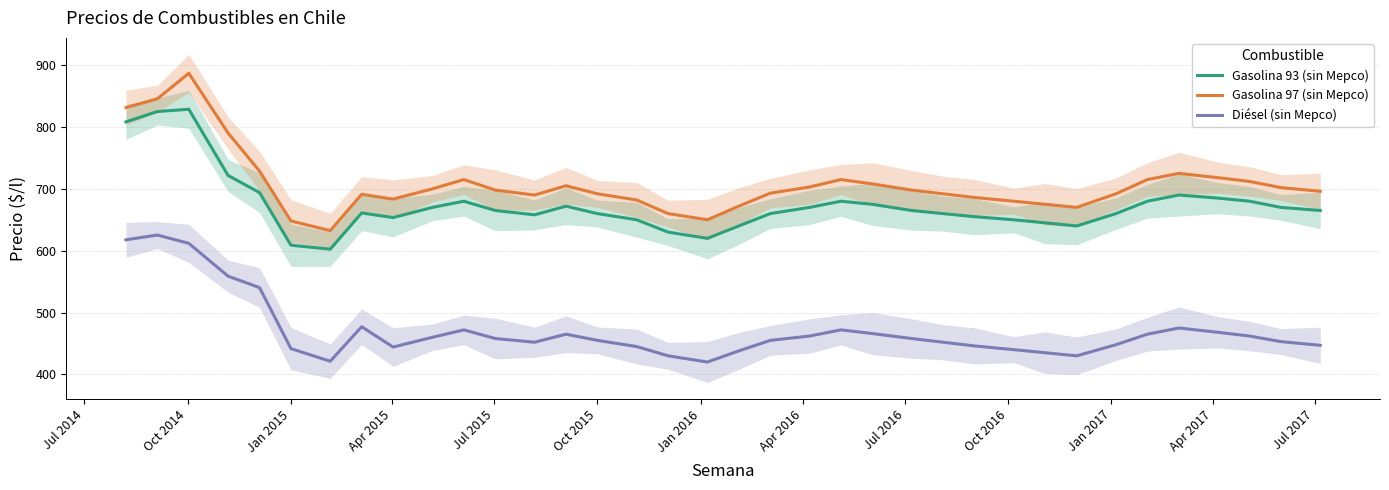

Reading left to right, transcribe all the data shown in this chart.

Gasolina 93 (sin Mepco): 808.3	825.0	828.7	721.6	693.9	608.9	602.4	661.0	653.5	670.0	680.0	665.0	658.0	672.0	660.0	650.0	630.0	620.0	640.0	660.0	670.0	680.0	675.0	665.0	660.0	655.0	650.0	645.0	640.0	660.0	680.0	690.0	685.0	680.0	670.0	665.0
Gasolina 97 (sin Mepco): 831.3	845.7	886.8	790.3	728.7	648.1	632.4	691.1	683.4	700.0	715.0	698.0	690.0	705.0	692.0	682.0	660.0	650.0	672.0	693.0	703.0	715.0	708.0	698.0	692.0	686.0	680.0	675.0	670.0	692.0	715.0	725.0	718.0	712.0	702.0	696.0
Diésel (sin Mepco): 617.6	625.3	611.9	558.8	540.3	441.7	421.3	477.1	444.2	460.0	472.0	458.0	452.0	465.0	455.0	445.0	430.0	420.0	438.0	455.0	462.0	472.0	466.0	458.0	452.0	446.0	440.0	435.0	430.0	448.0	465.0	475.0	468.0	462.0	453.0	447.0